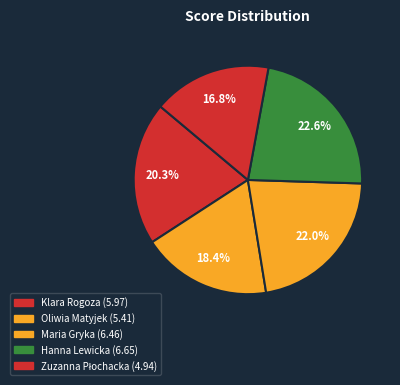

Which has a higher value, Klara Rogoza or Maria Gryka?

Maria Gryka